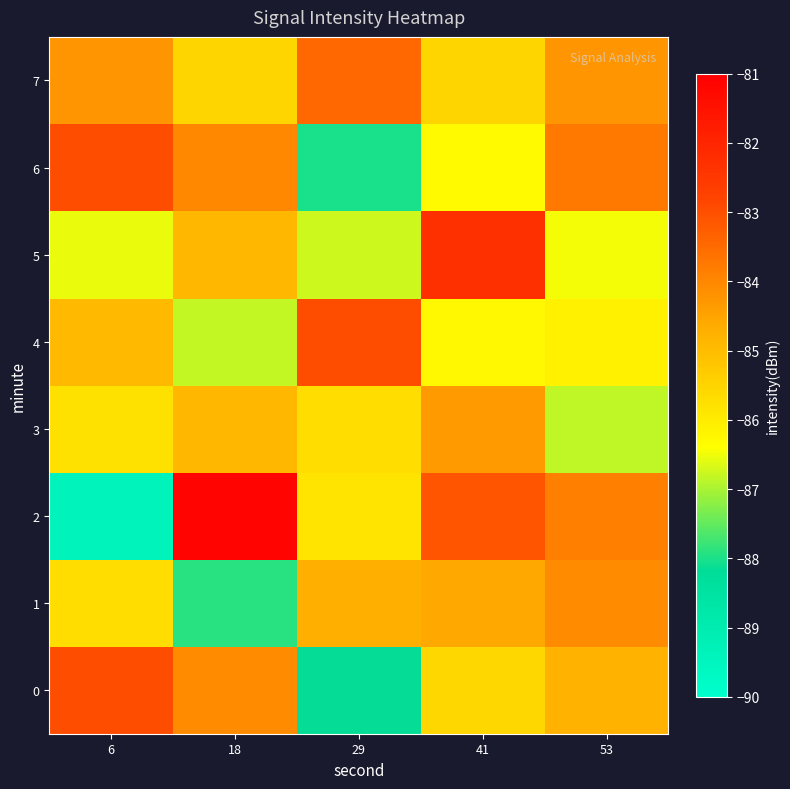

List the series in order of their peak value, lowest first.

row_3, row_1, row_7, row_4, row_6, row_0, row_5, row_2